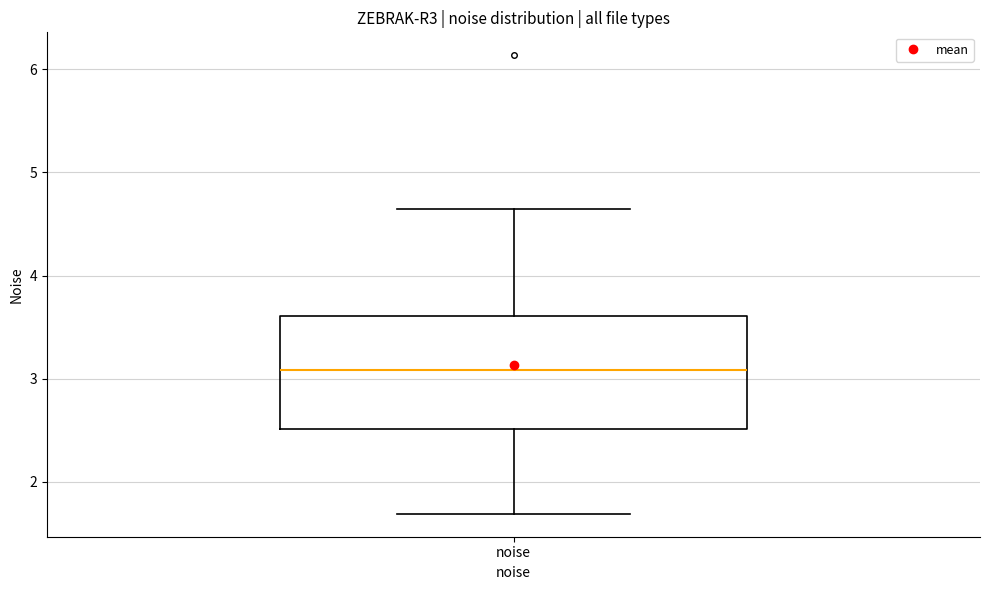

Read this box plot against the y-axis: the position of the median line, the range covered by the box, and the ends of both whiskers. The values are not printed on the chart, so give them approximately, as read against the axis.

median 3.1, box 2.5 to 3.6, whiskers 1.7 to 4.6